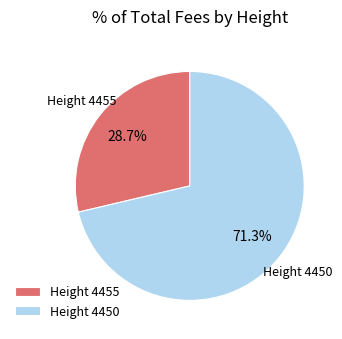

What percentage is NOT represented by Height 4450?

28.7%